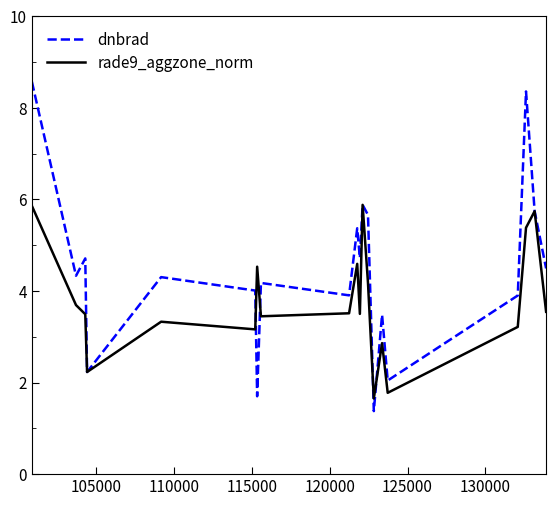

Which series has the largest range (max minus min)?

dnbrad